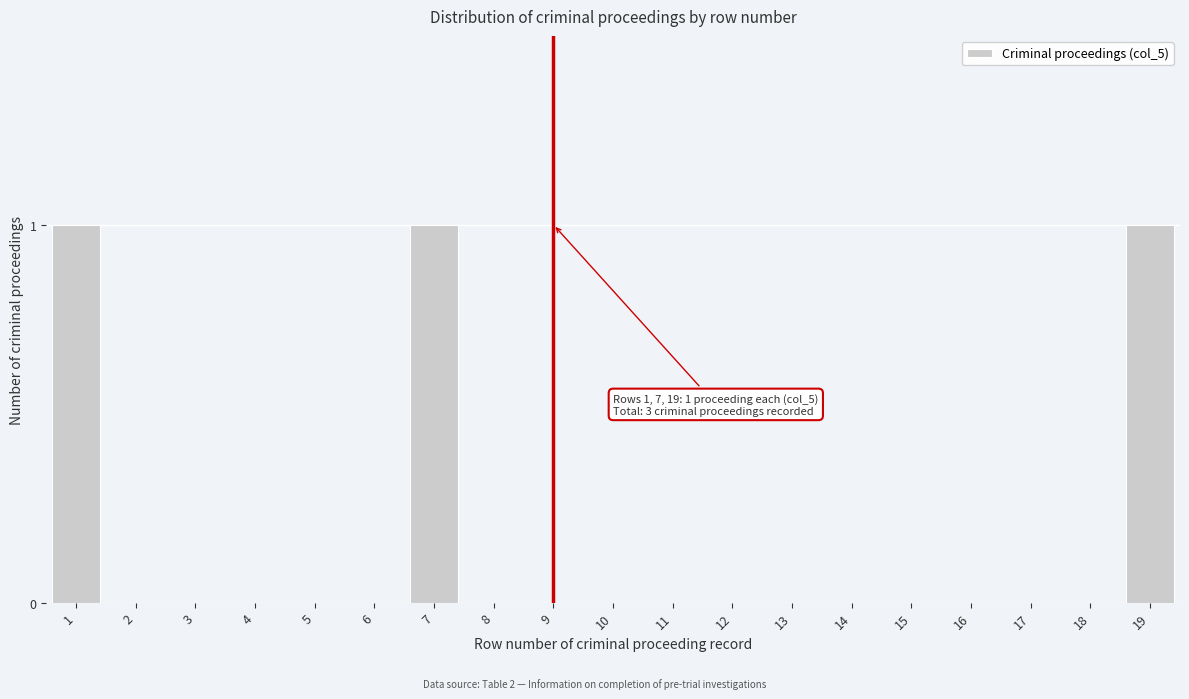

Reading left to right, transcribe all the data shown in this chart.

1=1	2=0	3=0	4=0	5=0	6=0	7=1	8=0	9=0	10=0	11=0	12=0	13=0	14=0	15=0	16=0	17=0	18=0	19=1